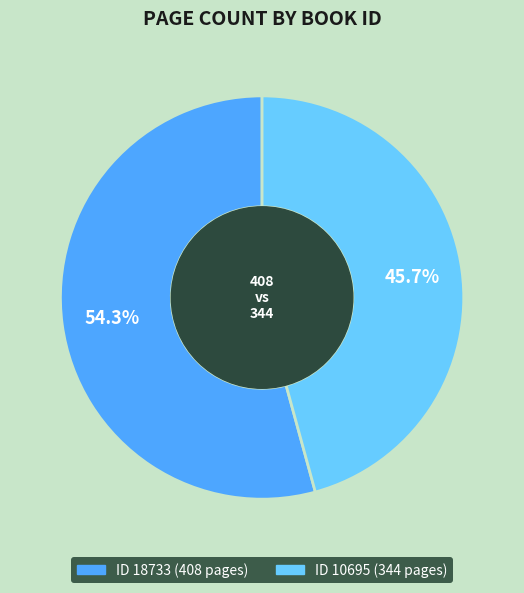

Is there a majority slice in this chart?

Yes